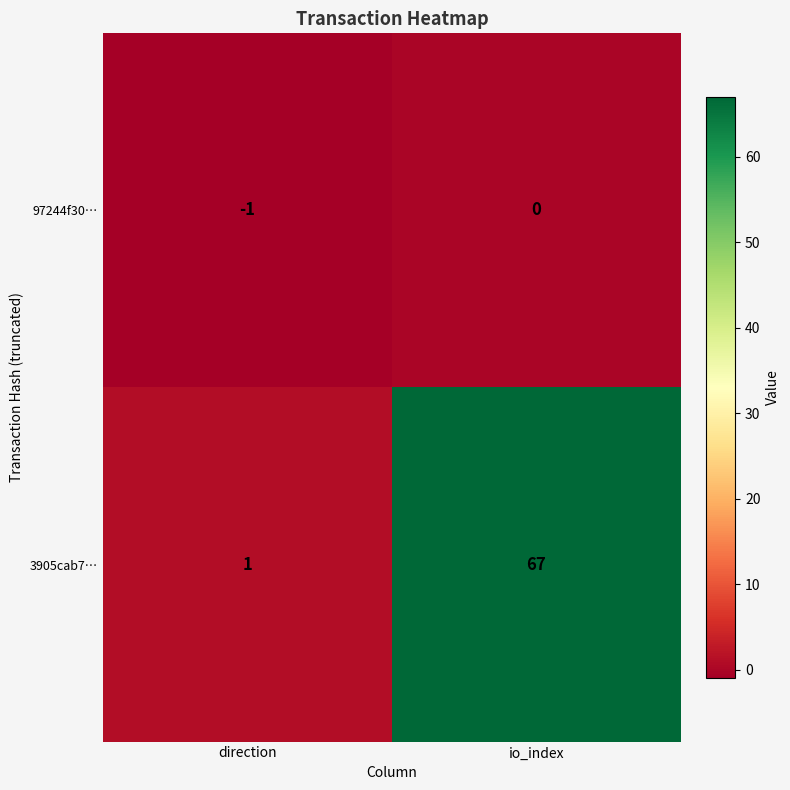

What is the approximate value of 3905cab7… at io_index, to the nearest 5?

65